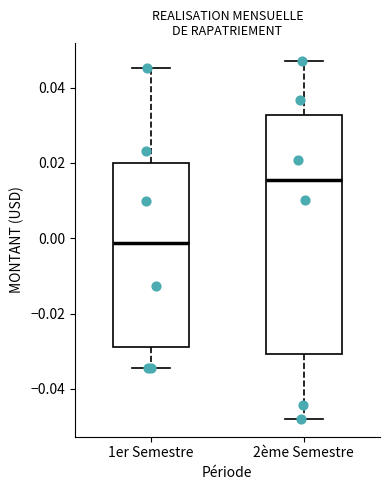

Where does the median line of the box for 2ème Semestre sit on the y-axis? The values are not printed on the chart, so give them approximately, as read against the axis.

0.016